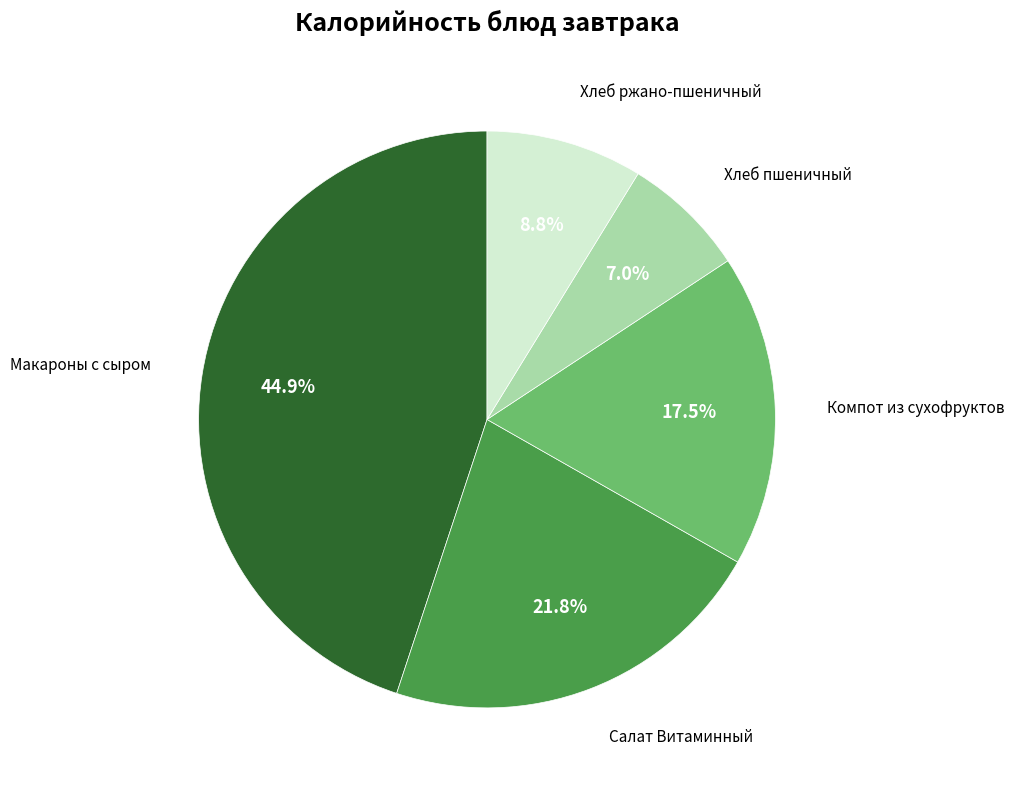

Is there any slice that represents more than half of the pie?

No